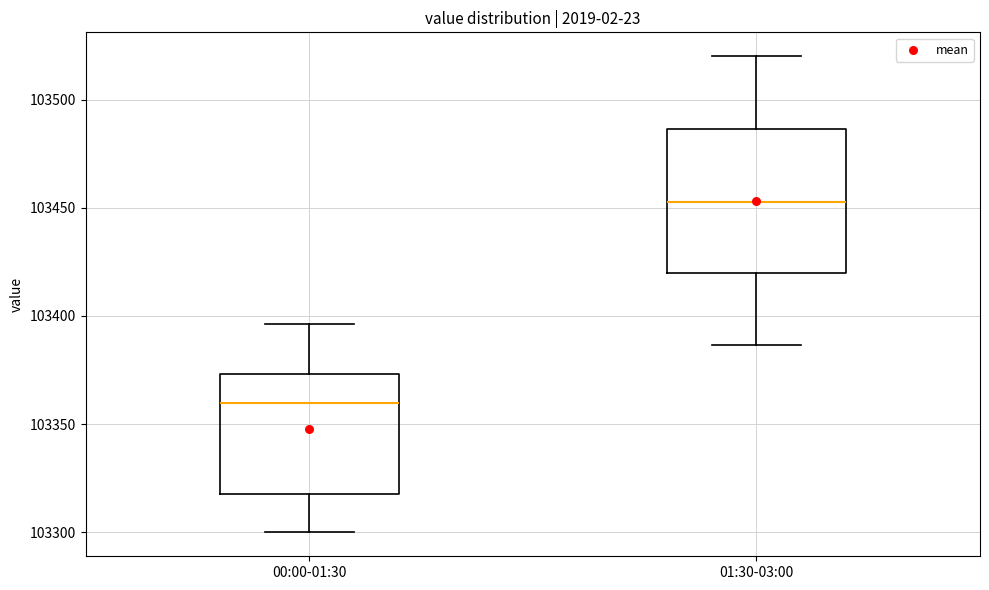

Which box's median line is the lowest?

00:00-01:30